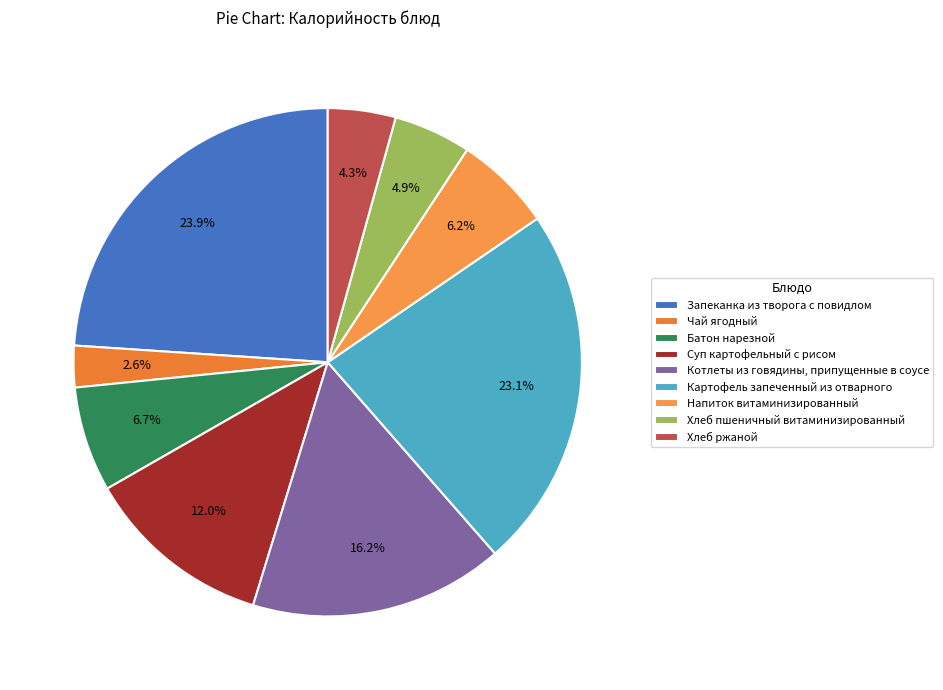

Which category has the smallest portion of the pie?

Чай ягодный